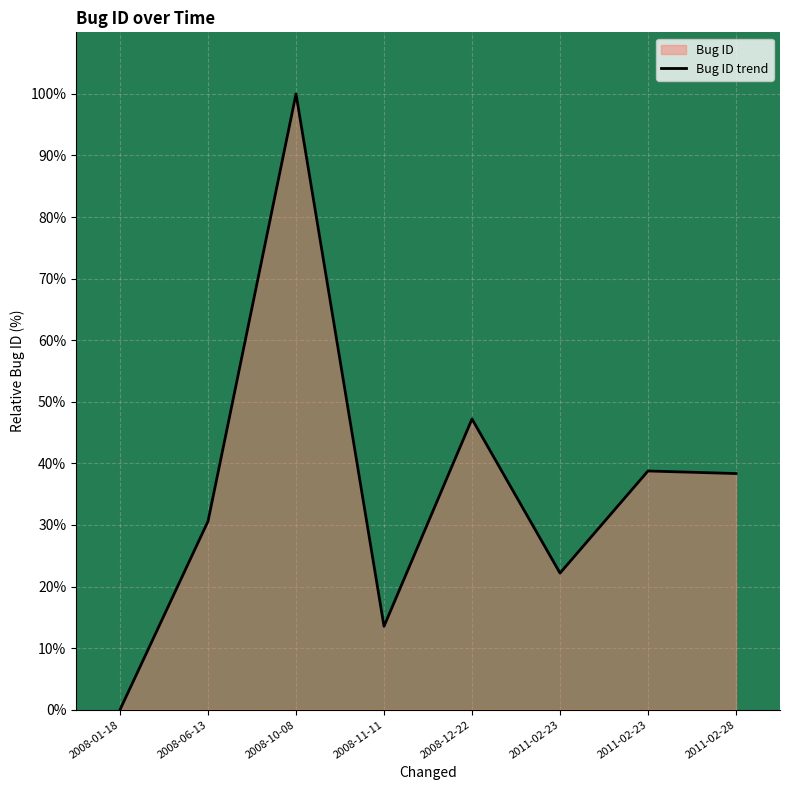

At which category does the chart reach its minimum across all series?

2008-01-18